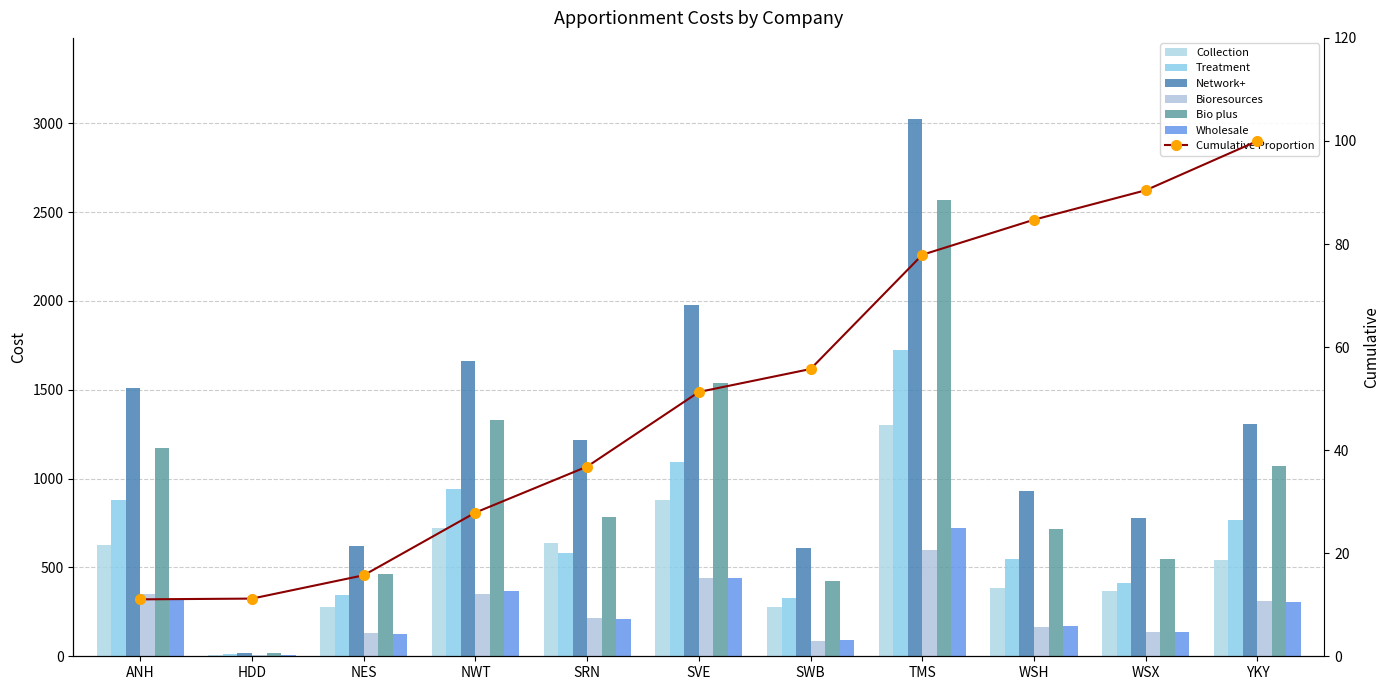

Is it true that Bio plus equals 1173.6 at ANH?

True